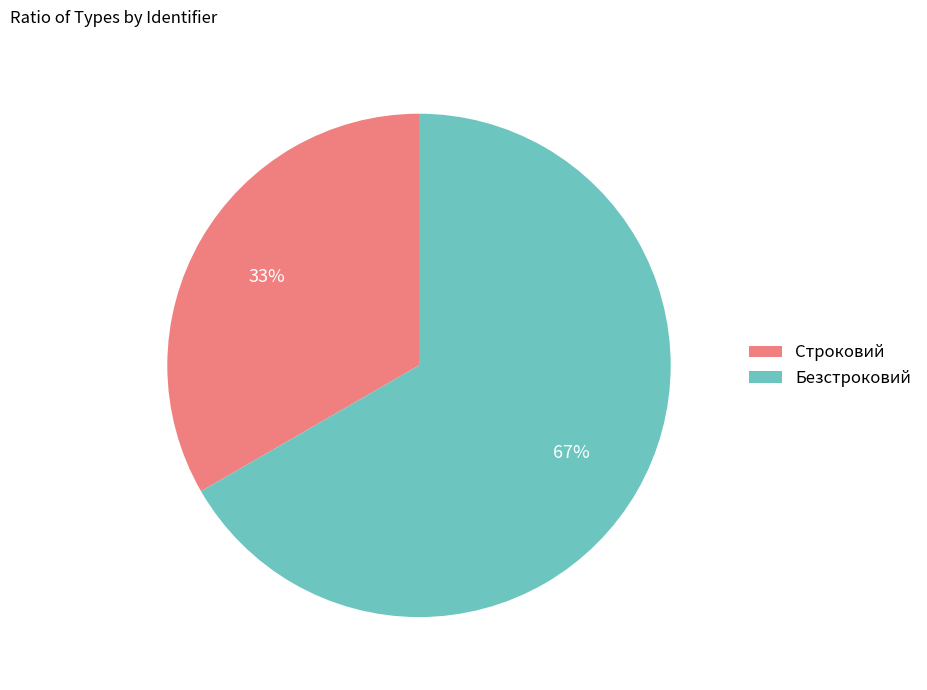

Combined, do Строковий and Безстроковий account for over 50%?

Yes